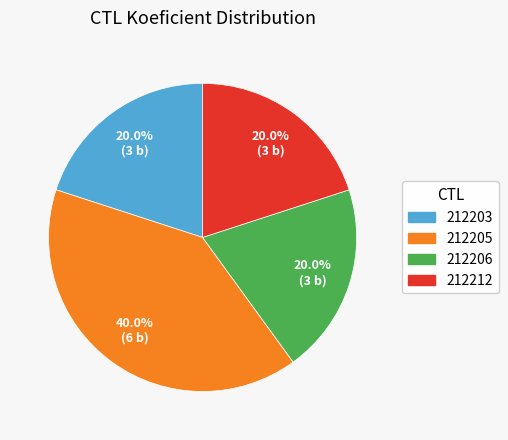

Is the sum of 212212 and 212205 greater than half?

Yes